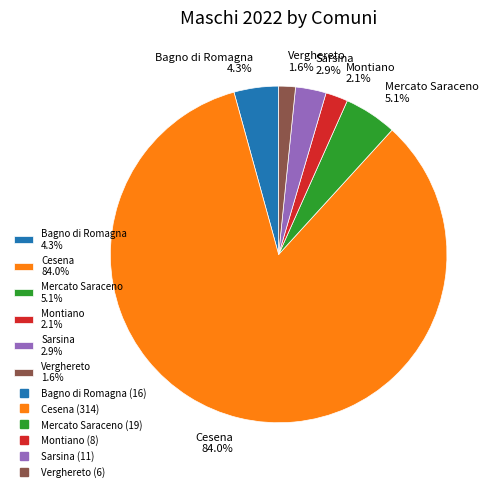

True or false: Montiano accounts for 2% of the total.

True